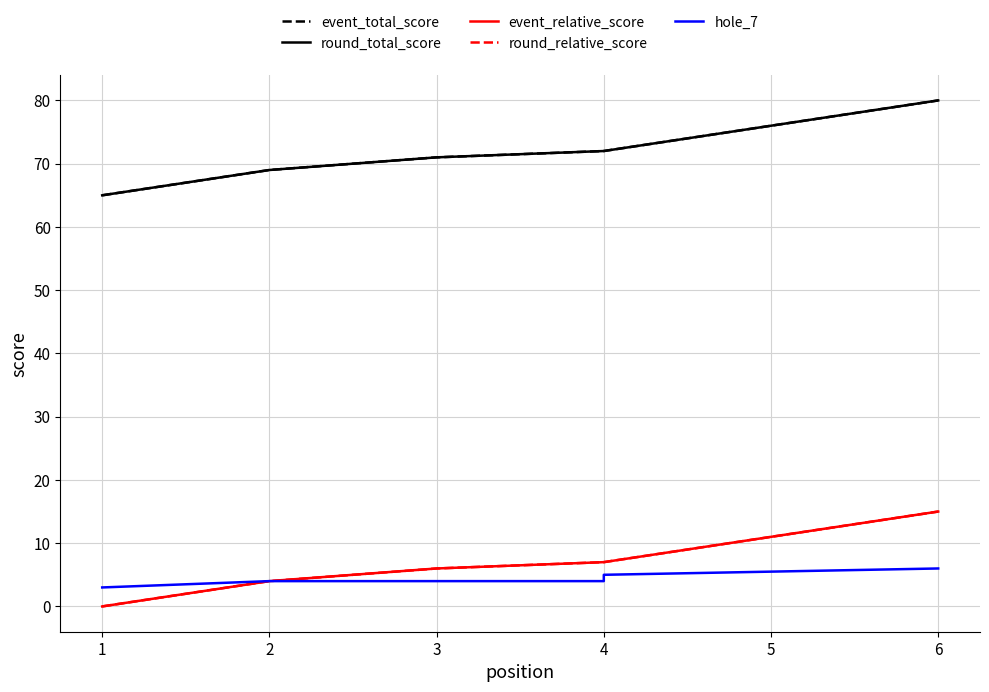

Where does the round_relative_score series first go above 7?

6